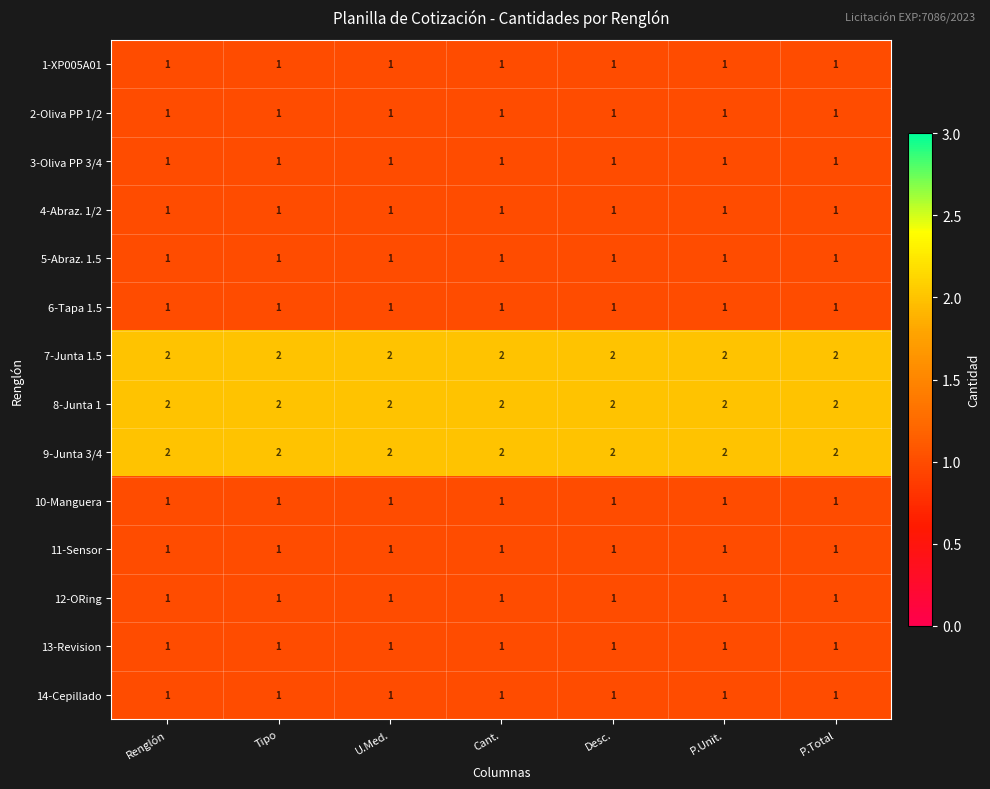

The 1-XP005A01 series shows 1 at Cant.. True or false?

True